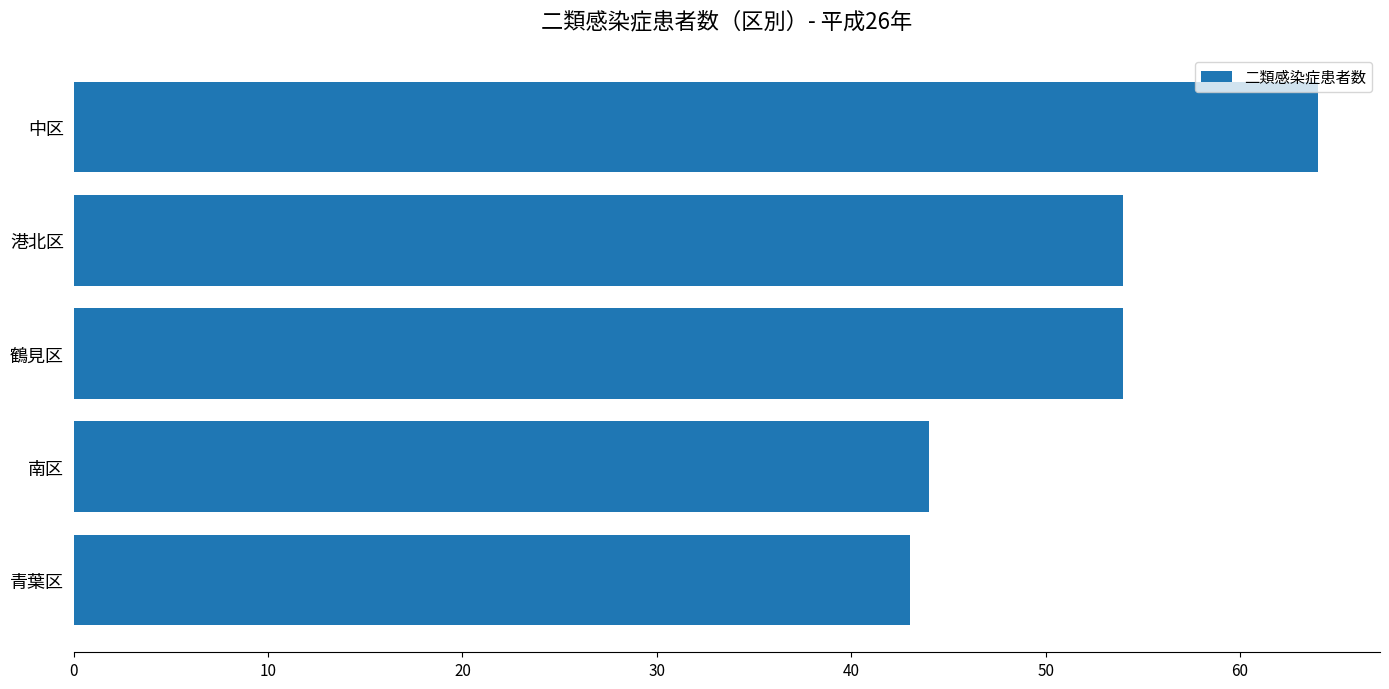

Read the value at 鶴見区.

54